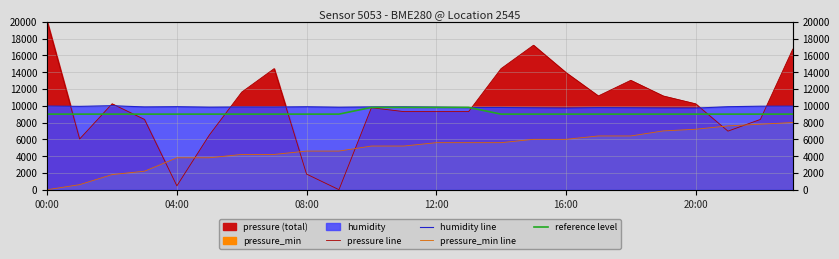

Reading right to left, what are all the values shown in this chart?

pressure line: 16745.3	8369.1	6974.3	10228.9	11163.6	13023.4	11163.6	13950.9	17205.6	14418.2	9301.4	9301.4	9301.4	9761.6	0.0	1859.8	14418.2	11623.8	6506.9	457.8	8369.1	10228.9	6039.6	20000.0
humidity line: 9948.8	9944.3	9882.6	9717.0	9726.0	9753.1	9771.2	9718.5	9750.1	9790.8	9784.7	9834.4	9869.0	9860.0	9822.4	9878.1	9843.4	9851.0	9828.4	9885.6	9857.0	10000.0	9924.7	9959.4
pressure_min line: 8000.0	7799.2	7598.3	7199.7	6998.9	6400.4	6400.4	5998.7	5998.7	5600.1	5600.1	5600.1	5199.4	5199.4	4600.0	4600.0	4198.3	4198.3	3800.7	3800.7	2201.1	1799.4	601.5	0.0
reference level: 9000.0	9000.0	9000.0	9000.0	9000.0	9000.0	9000.0	9000.0	9000.0	9000.0	9800.0	9800.0	9800.0	9800.0	9000.0	9000.0	9000.0	9000.0	9000.0	9000.0	9000.0	9000.0	9000.0	9000.0